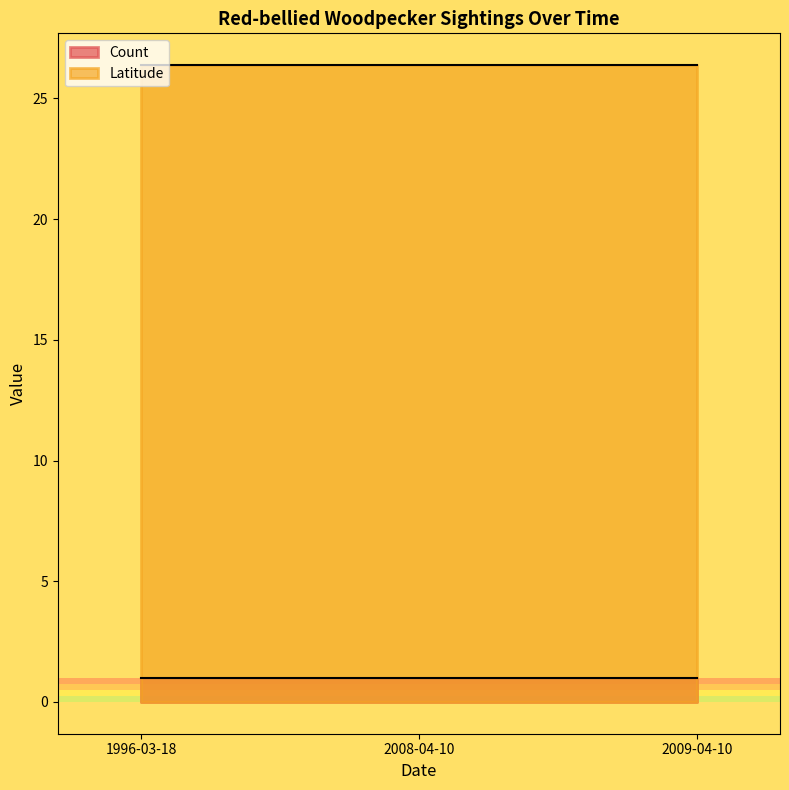

What is the minimum value shown in the chart?

1.0